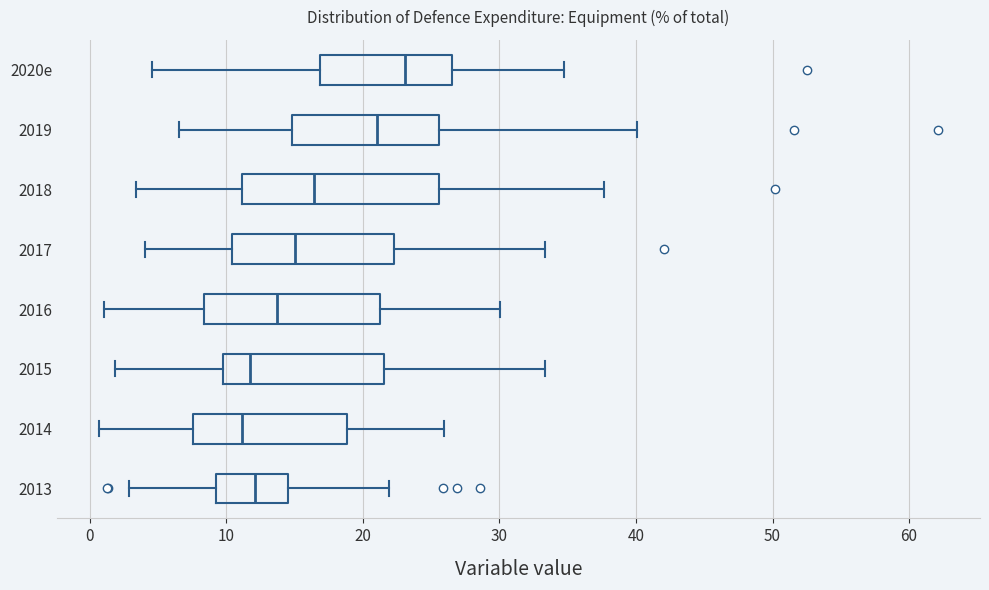

Reading bottom to top, read every box against the x-axis: the position of its median line, the range the box covers, and the ends of its whiskers. The values are not printed on the chart, so give them approximately, as read against the axis.

2013: median 12, box 9 to 14, whiskers 3 to 22
2014: median 11, box 8 to 19, whiskers 1 to 26
2015: median 12, box 10 to 22, whiskers 2 to 33
2016: median 14, box 8 to 21, whiskers 1 to 30
2017: median 15, box 10 to 22, whiskers 4 to 33
2018: median 16, box 11 to 26, whiskers 3 to 38
2019: median 21, box 15 to 26, whiskers 7 to 40
2020e: median 23, box 17 to 27, whiskers 5 to 35